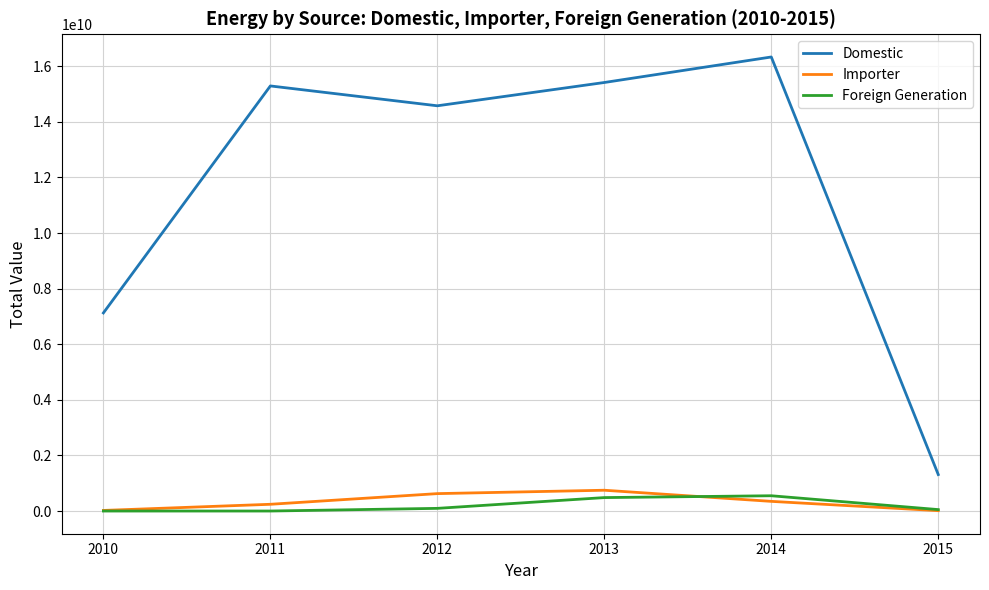

Which series changed the most between 2010 and 2013?

Domestic